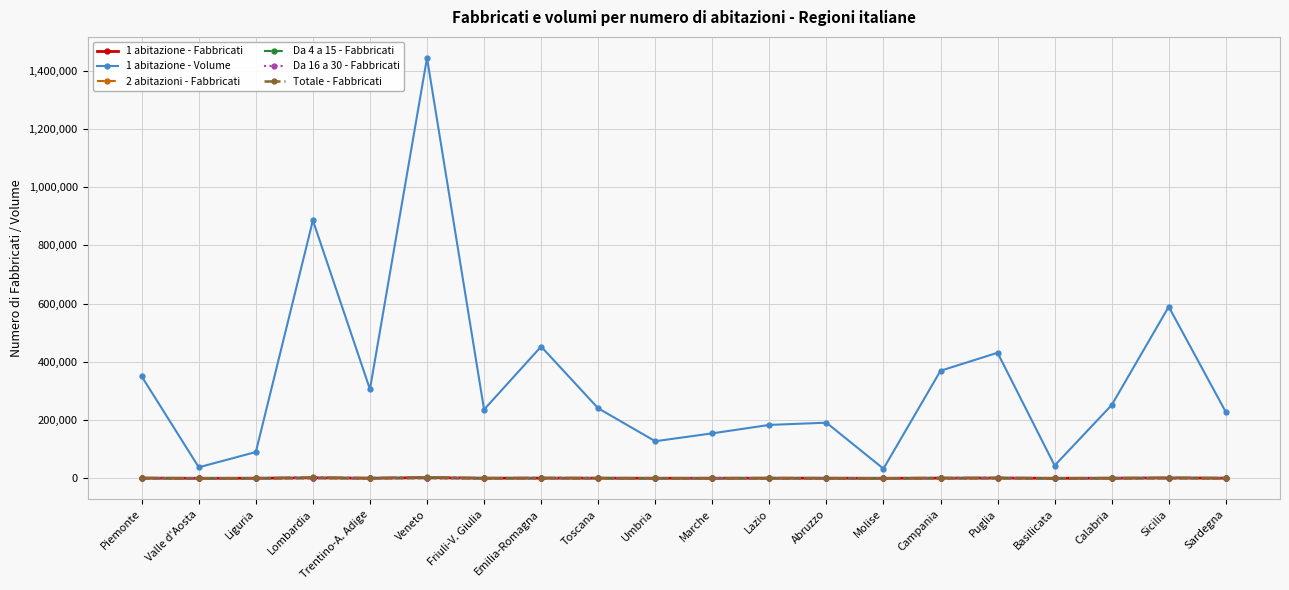

Which series has the largest range (max minus min)?

1 abitazione - Volume